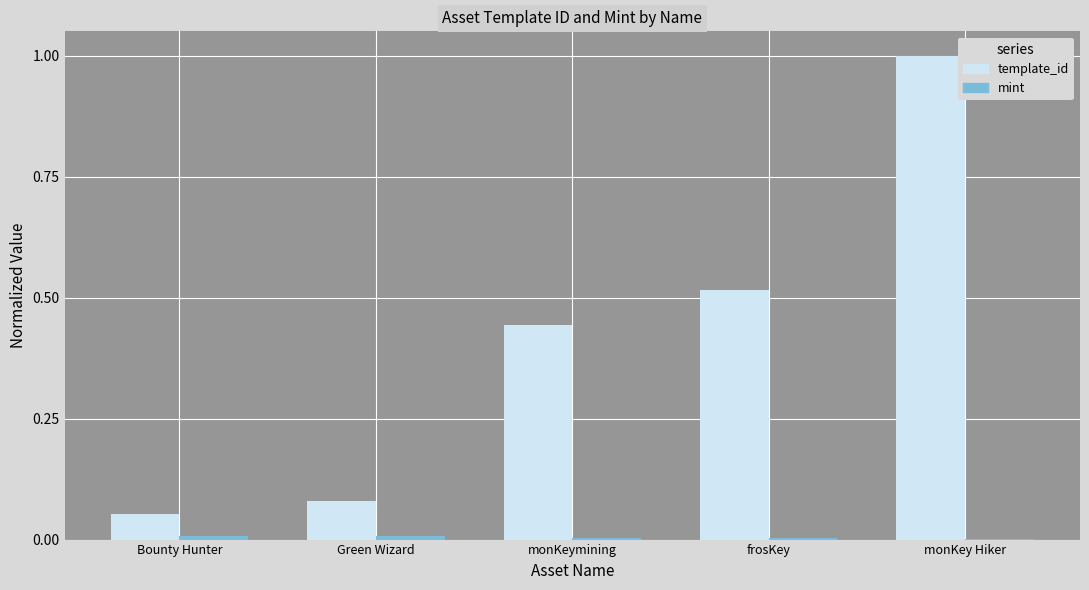

Which series has the largest total across all categories?

template_id